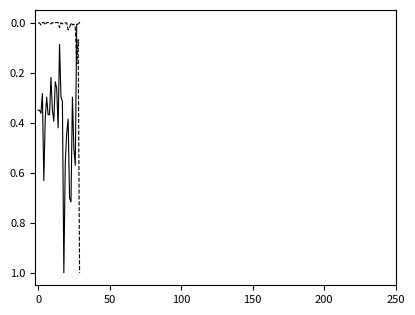

What is the maximum value shown in the chart?

1.0